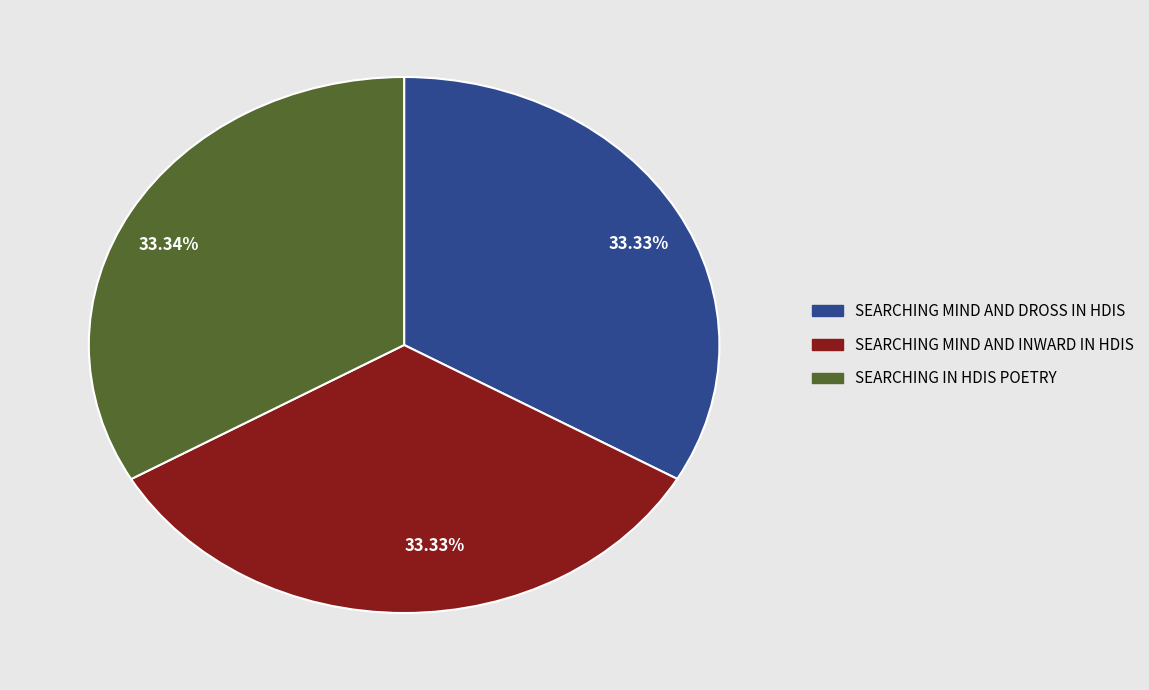

Is there a majority slice in this chart?

No